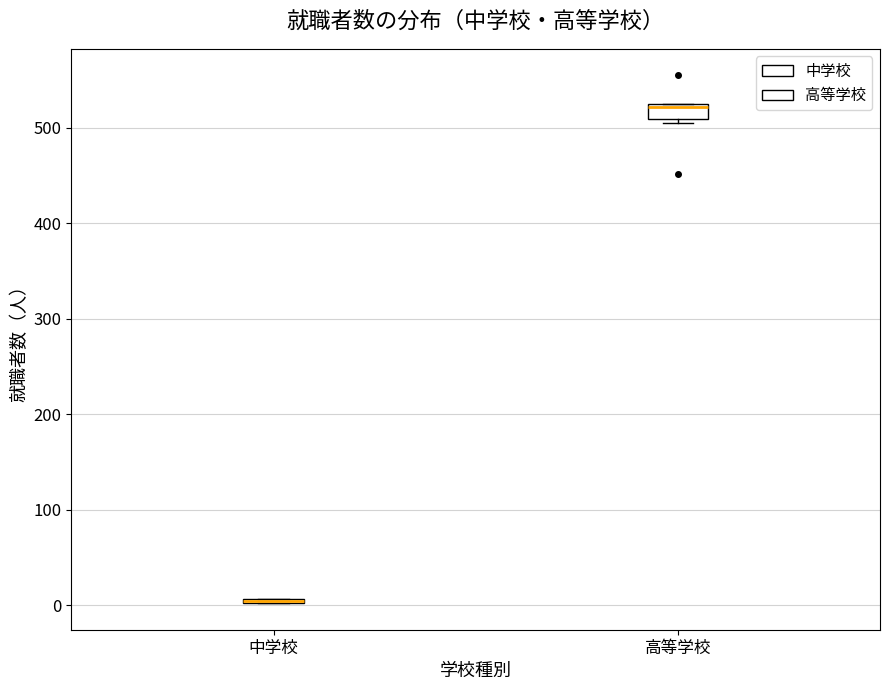

Reading left to right, read every box against the y-axis: the position of its median line, the range the box covers, and the ends of its whiskers. The values are not printed on the chart, so give them approximately, as read against the axis.

中学校: box collapsed to a line at 0, whiskers 0 to 10
高等学校: median 520, box 510 to 520, whiskers 510 (just below the box's lower edge) to 530